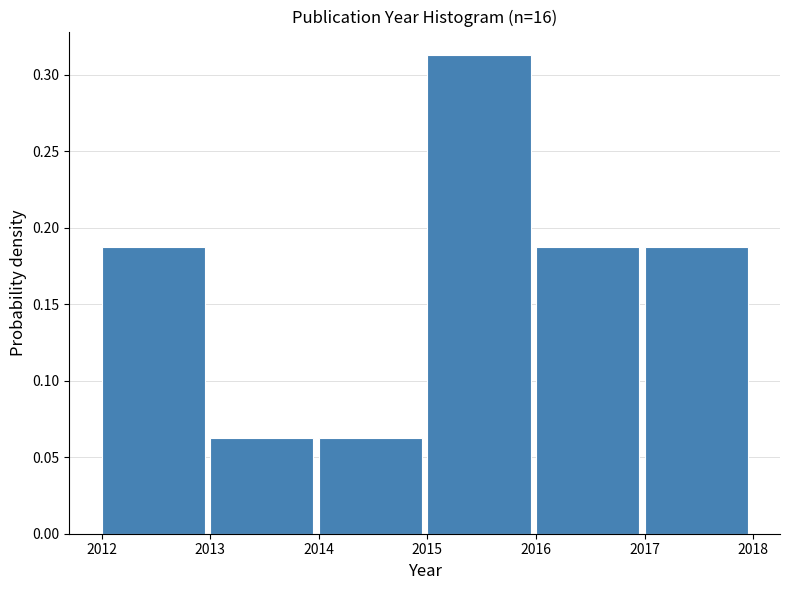

Reading left to right, transcribe this chart: for each bar, give the range it covers on the x-axis and its height. The values are not printed on the chart, so give them approximately, as read against the axis.

2012 to 2013: 0.190
2013 to 2014: 0.065
2014 to 2015: 0.065
2015 to 2016: 0.315
2016 to 2017: 0.190
2017 to 2018: 0.190